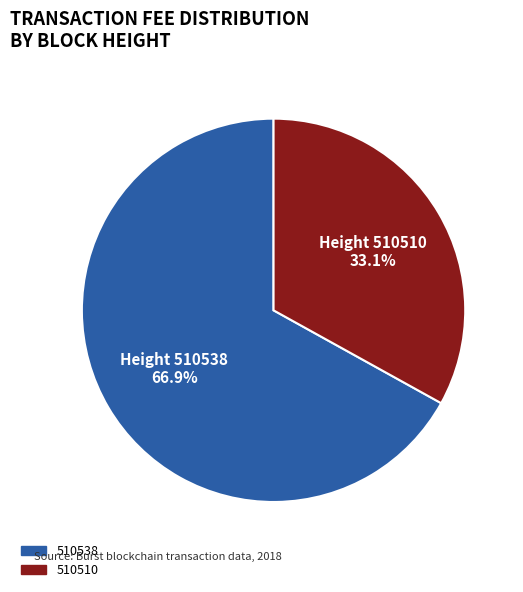

To the nearest percent, what is the combined percentage of 510510 and 510538?

100%